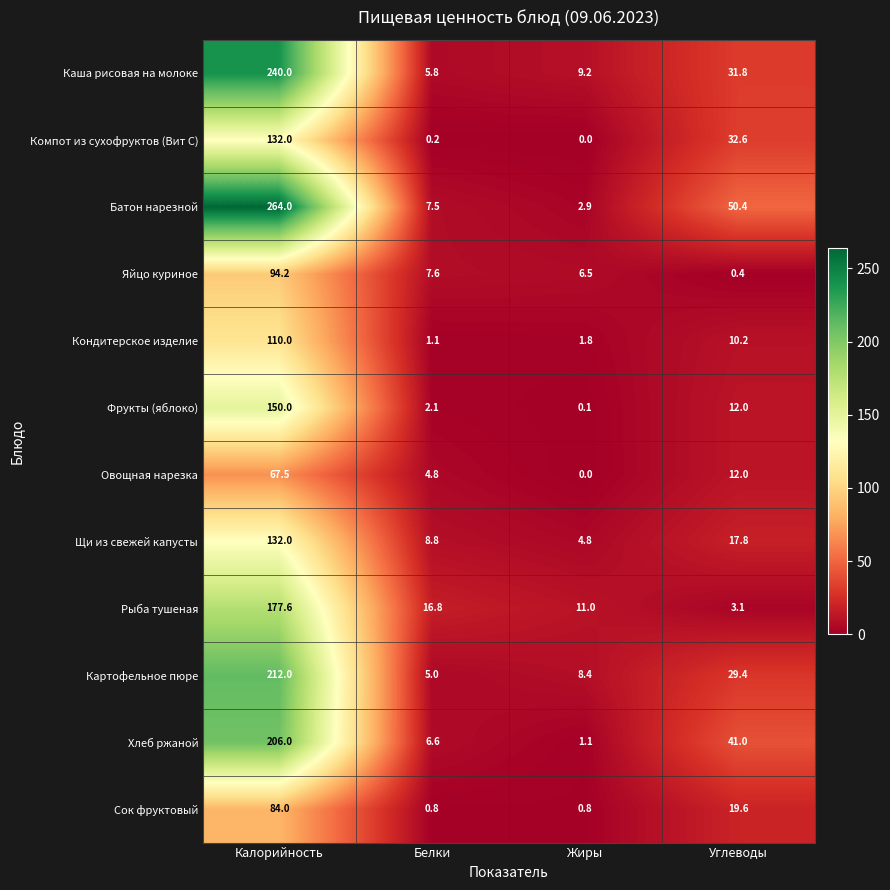

Which category has the highest value in the Кондитерское изделие series?

Калорийность